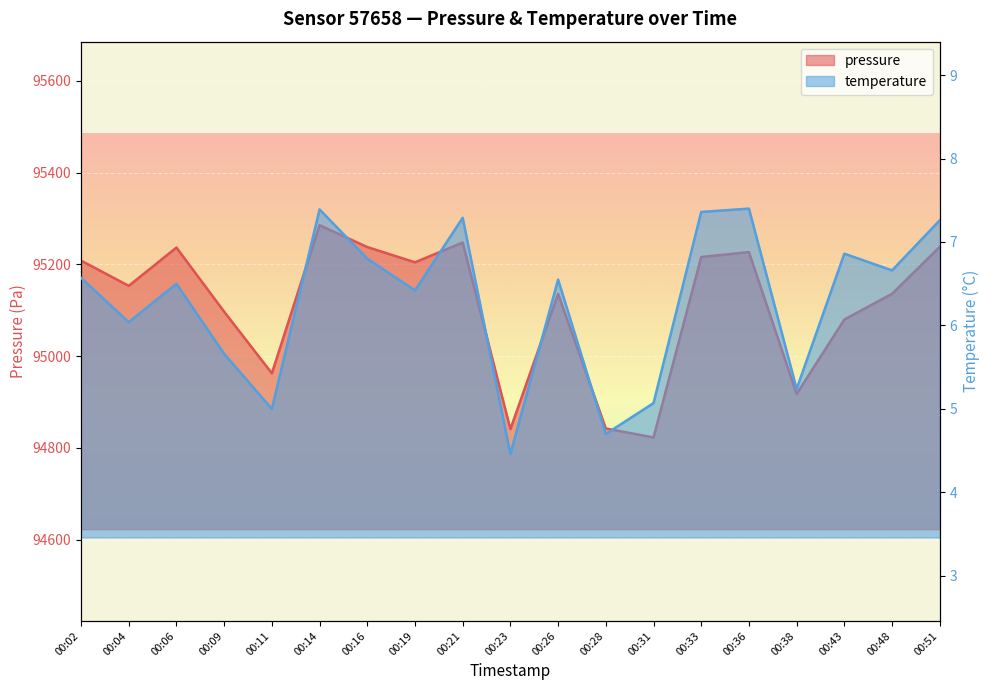

Rank the series by their average value, from lowest to highest.

temperature, pressure